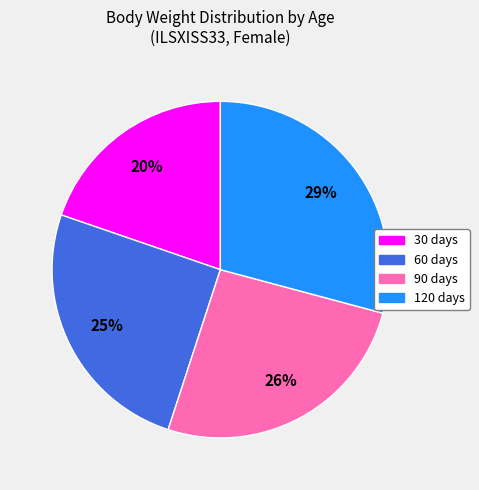

What is the ratio of the value at 30 days to the value at 120 days?

0.7